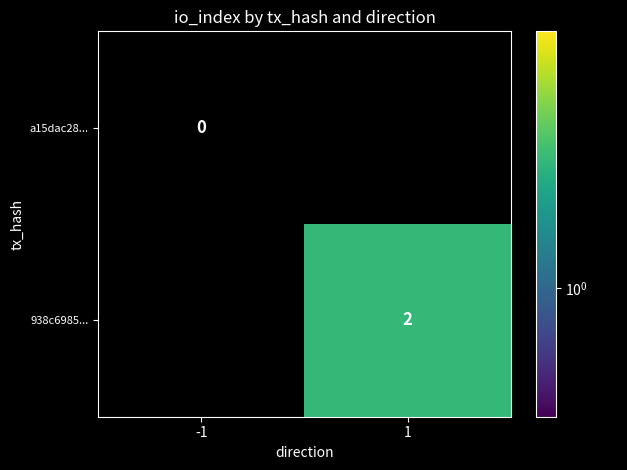

Is it true that a15dac28... equals 0.0 at -1?

True